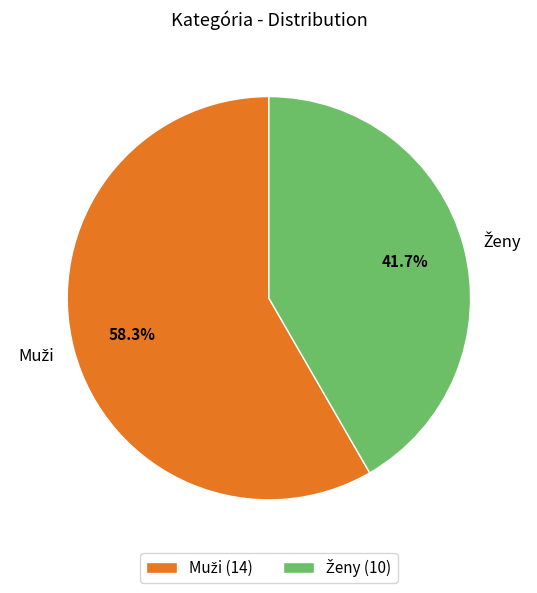

Does any single category account for the majority?

Yes